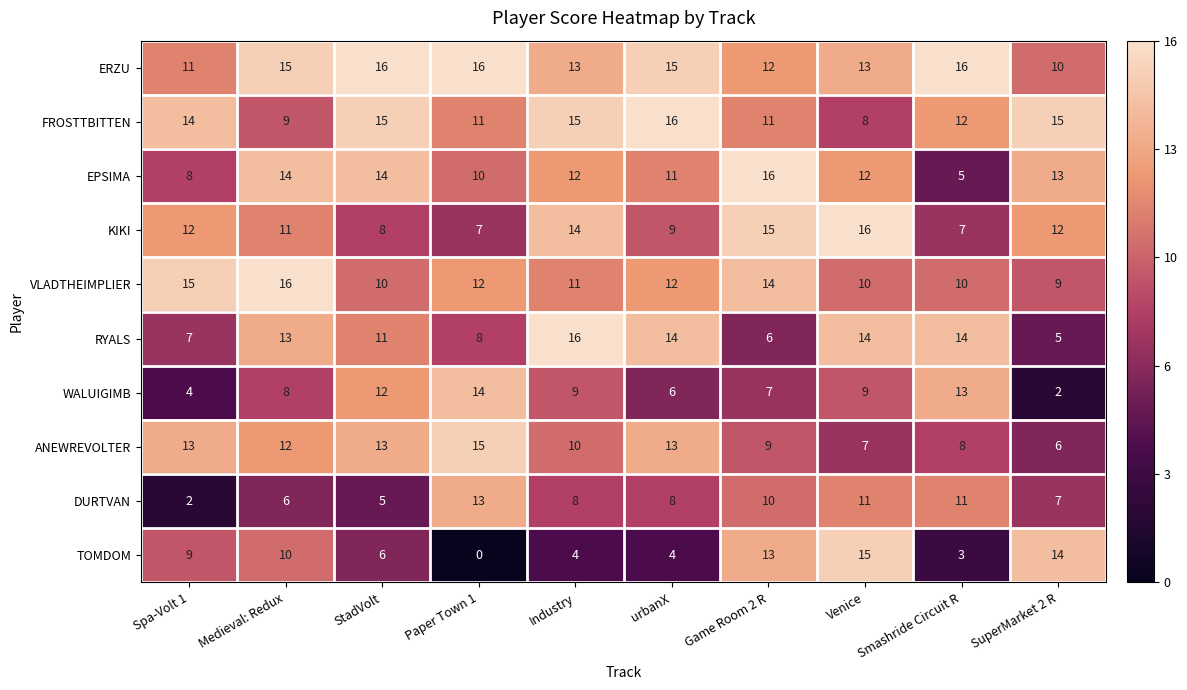

How many series are shown in this chart?

10